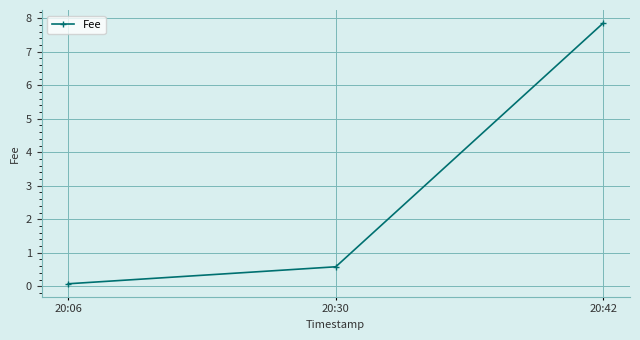

The chart shows a value of 3.3 at 20:42. True or false?

False